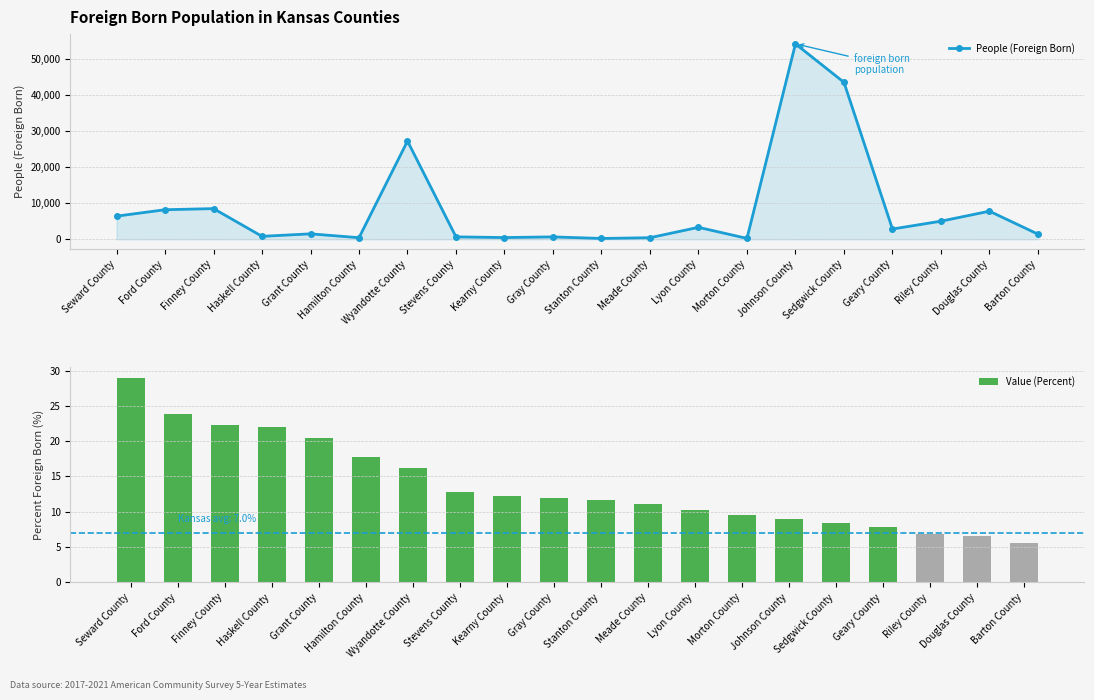

Is the value of Value (Percent) at Seward County greater than the value of People (Foreign Born) at Barton County?

No